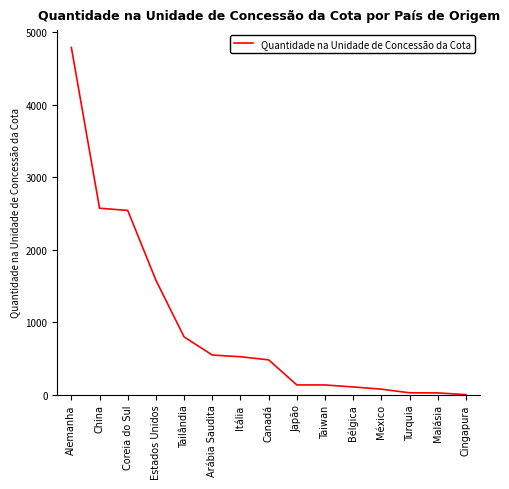

True or false: the data shows 4789.8 at Alemanha.

True